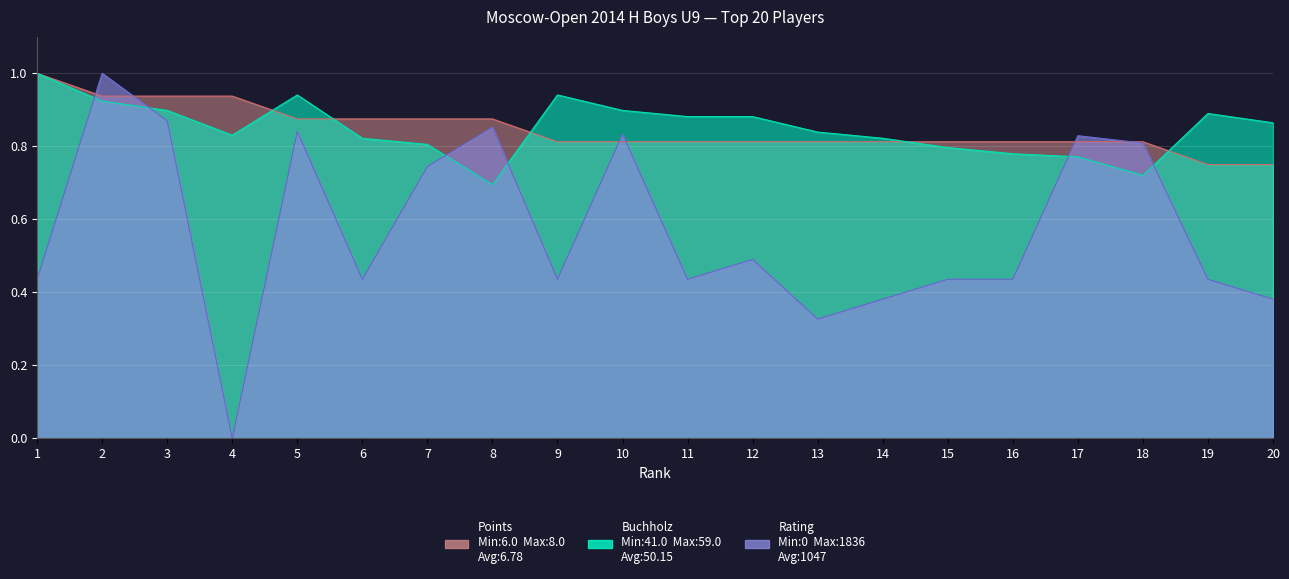

Reading left to right, what are all the values shown in this chart?

Points: 1.0	0.9	0.9	0.9	0.9	0.9	0.9	0.9	0.8	0.8	0.8	0.8	0.8	0.8	0.8	0.8	0.8	0.8	0.8	0.8
Buchholz: 1.0	0.9	0.9	0.8	0.9	0.8	0.8	0.7	0.9	0.9	0.9	0.9	0.8	0.8	0.8	0.8	0.8	0.7	0.9	0.9
Rating: 0.4	1.0	0.9	0.0	0.8	0.4	0.7	0.9	0.4	0.8	0.4	0.5	0.3	0.4	0.4	0.4	0.8	0.8	0.4	0.4